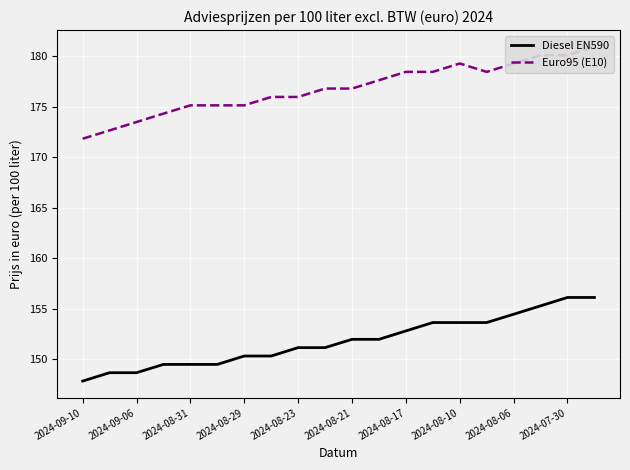

At how many categories does at least one series exceed 151?

20